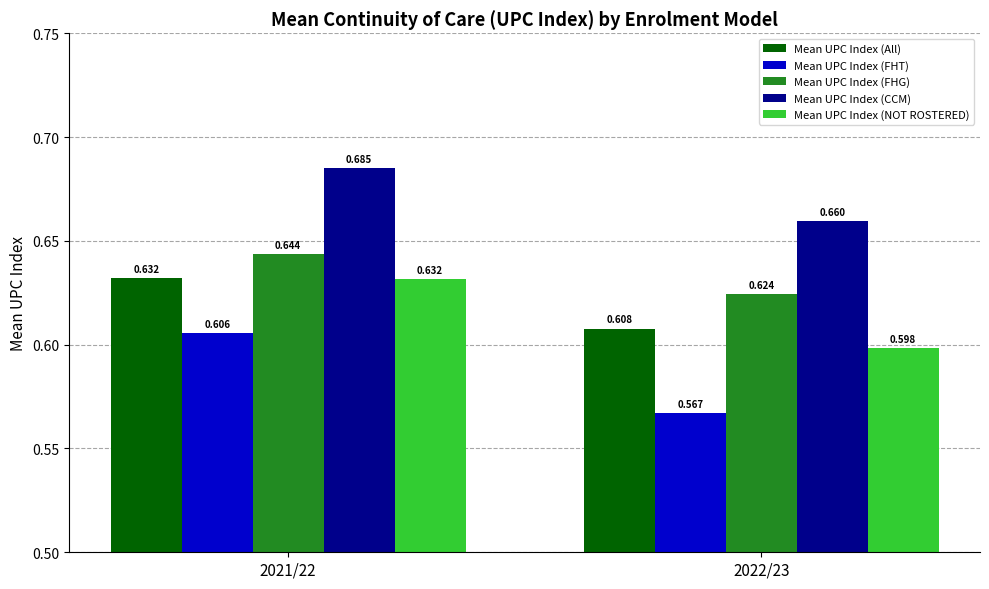

Is the value of Mean UPC Index (NOT ROSTERED) at 2021/22 greater than the value of Mean UPC Index (CCM) at 2021/22?

No